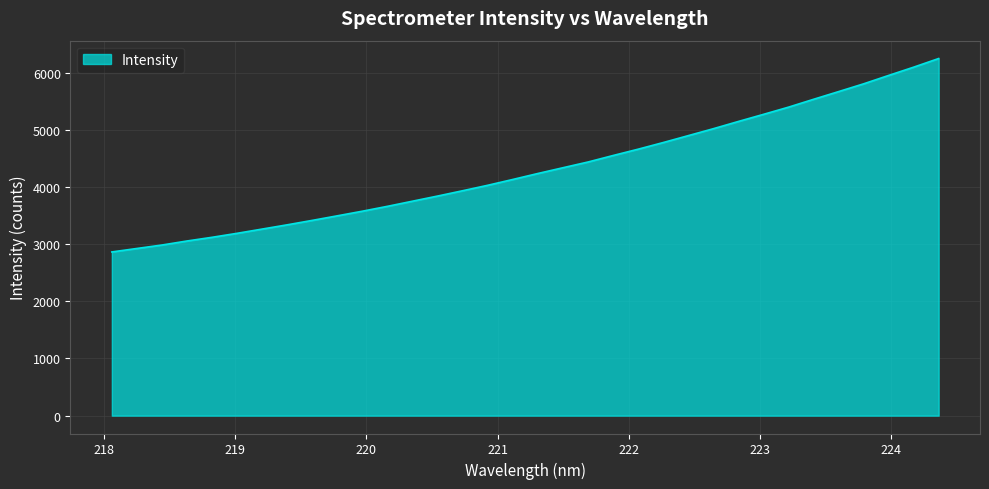

True or false: there are more than 1 points higher than both neighbors.

False